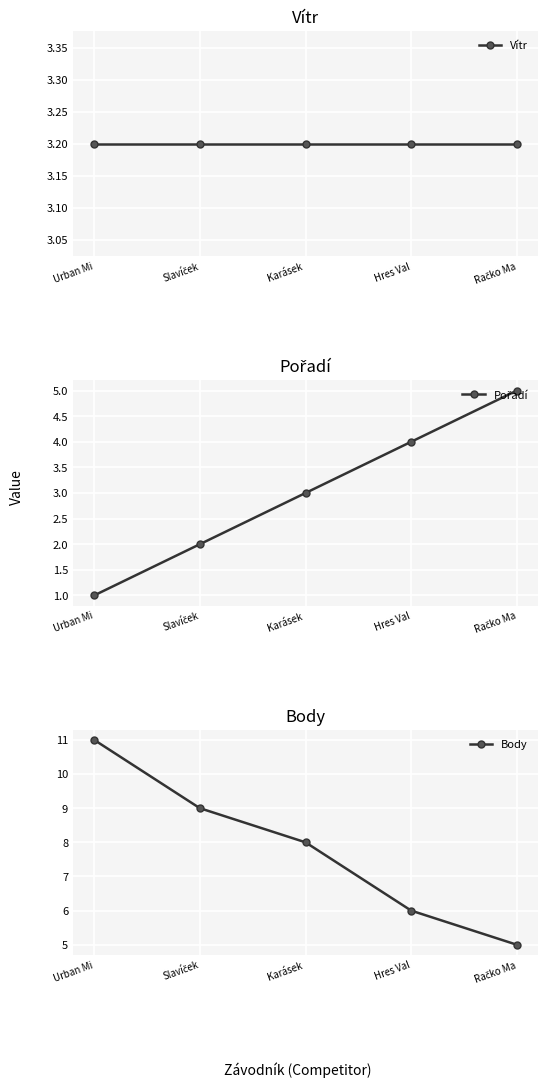

Reading right to left, what are all the values shown in this chart?

Vítr: Račko Ma=3.2	Hres Val=3.2	Karásek =3.2	Slavíček=3.2	Urban Mi=3.2
Pořadí: Račko Ma=5.0	Hres Val=4.0	Karásek =3.0	Slavíček=2.0	Urban Mi=1.0
Body: Račko Ma=5.0	Hres Val=6.0	Karásek =8.0	Slavíček=9.0	Urban Mi=11.0